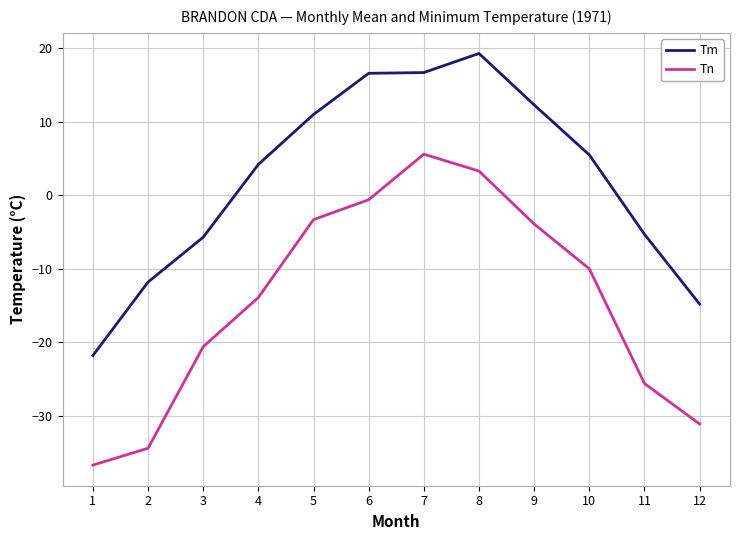

What is the greatest value displayed?

19.3